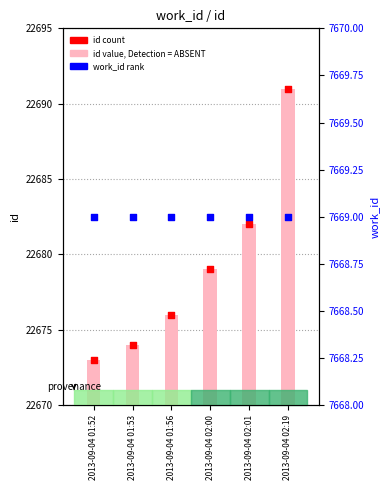

Which series contains the lowest Y value?

work_id